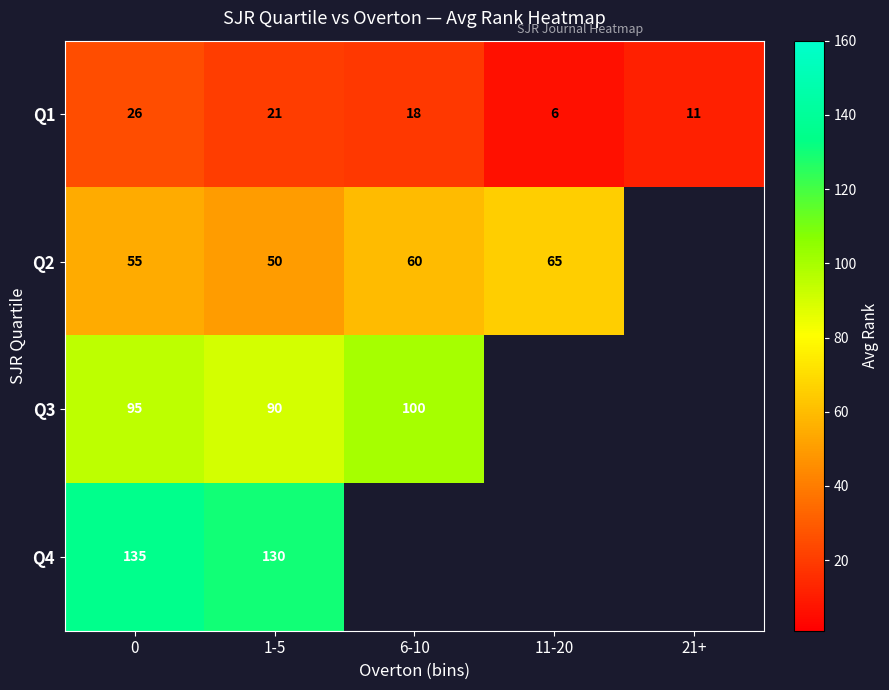

At 0, list the series in order from smallest to largest.

Q1, Q2, Q3, Q4